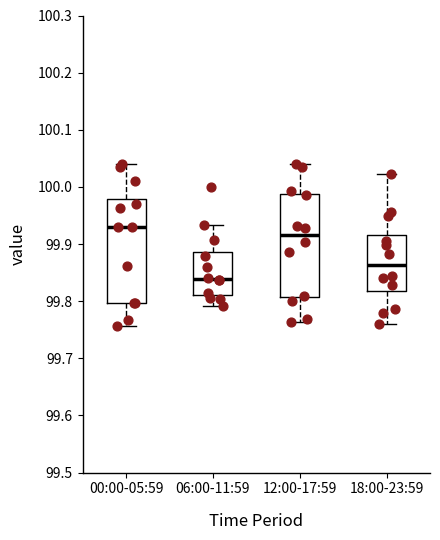

Reading left to right, read every box against the y-axis: the position of its median line, the range the box covers, and the ends of its whiskers. The values are not printed on the chart, so give them approximately, as read against the axis.

00:00-05:59: median 99.93, box 99.80 to 99.98, whiskers 99.76 to 100.04
06:00-11:59: median 99.84, box 99.81 to 99.89, whiskers 99.79 to 99.93
12:00-17:59: median 99.92, box 99.81 to 99.99, whiskers 99.76 to 100.04
18:00-23:59: median 99.86, box 99.82 to 99.92, whiskers 99.76 to 100.02